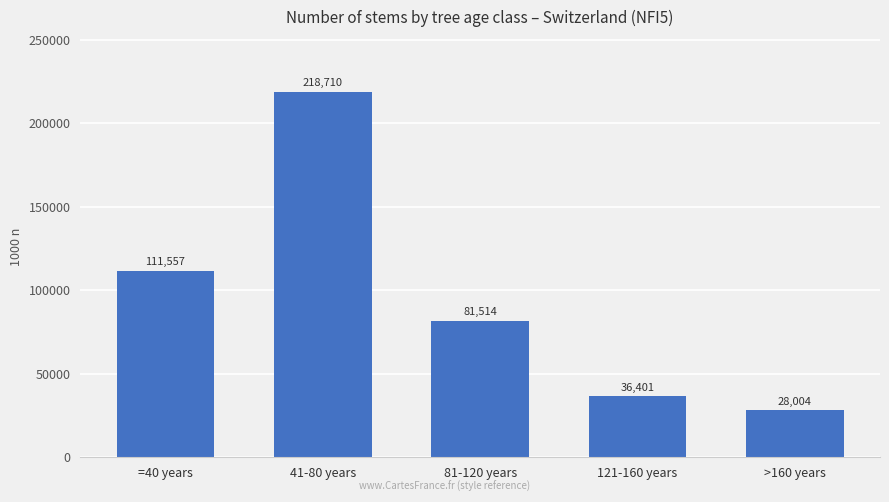

What is the change in value from =40 years to 121-160 years?

-75156